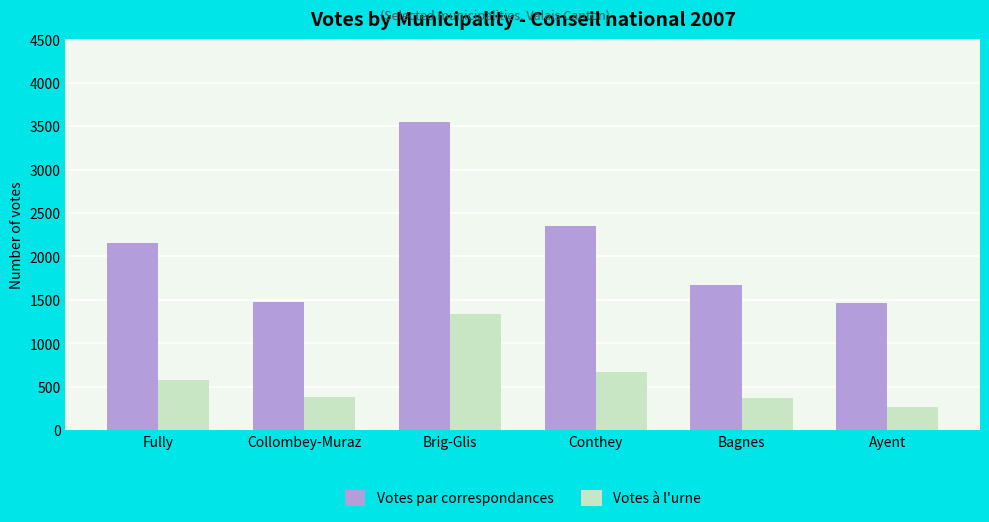

What is the label of the 2nd bar from the right?

Bagnes